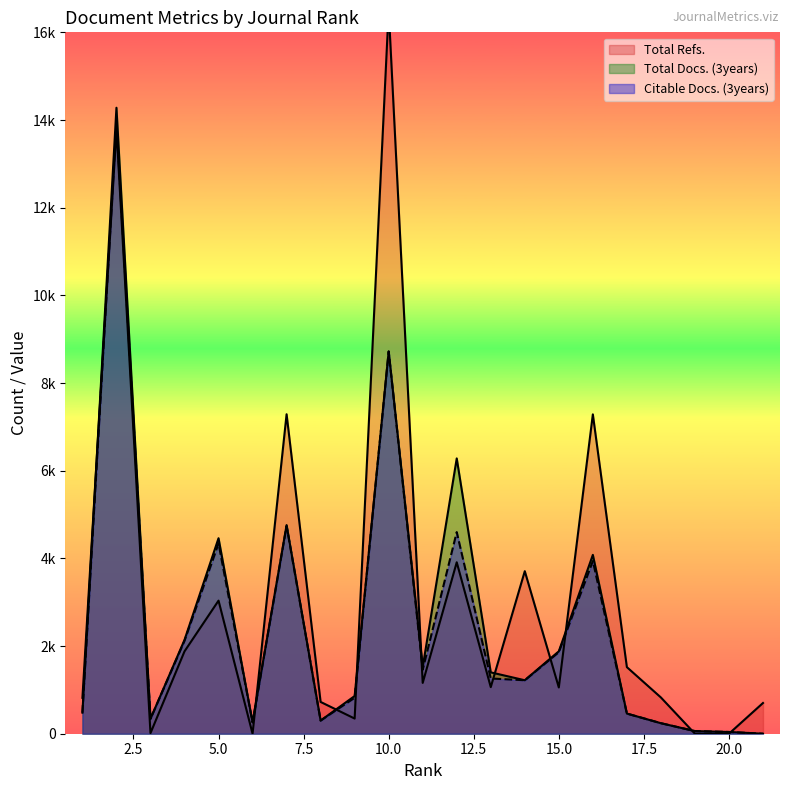

Reading right to left, transcribe all the data shown in this chart.

Total Docs. (3years): 0	40	60	240	460	4080	1880	1220	1400	6280	1520	8720	860	300	4760	260	4460	2140	340	14280	480
Citable Docs. (3years): 0	40	60	240	460	3940	1860	1220	1260	4600	1460	8720	820	300	4740	260	4340	2120	340	13940	480
Total Refs.: 701	0	0	827	1519	7285	1055	3708	1063	3911	1160	16516	346	725	7288	0	3036	1879	13	13791	819